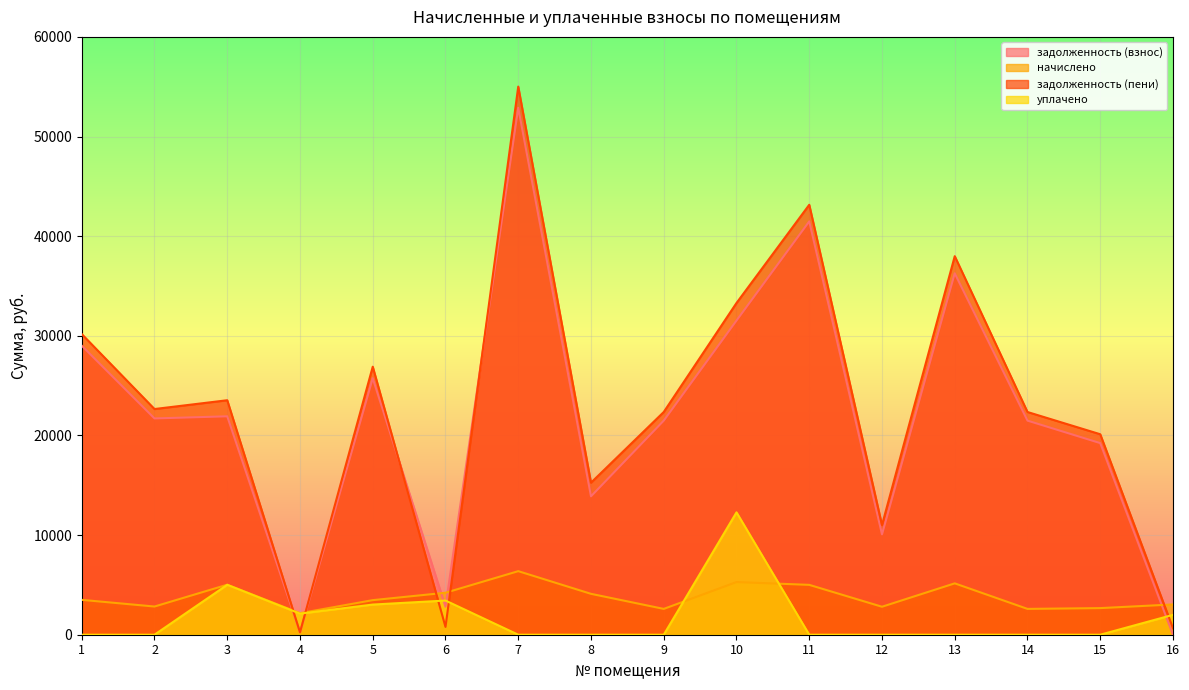

Does the chart display data point markers on the line(s)?

No